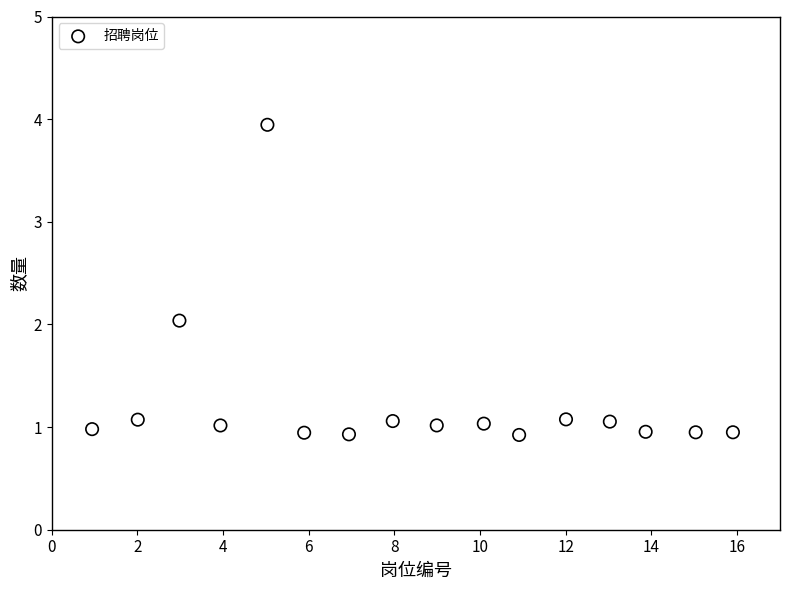

What is the range of X values (max minus min)?

15.0